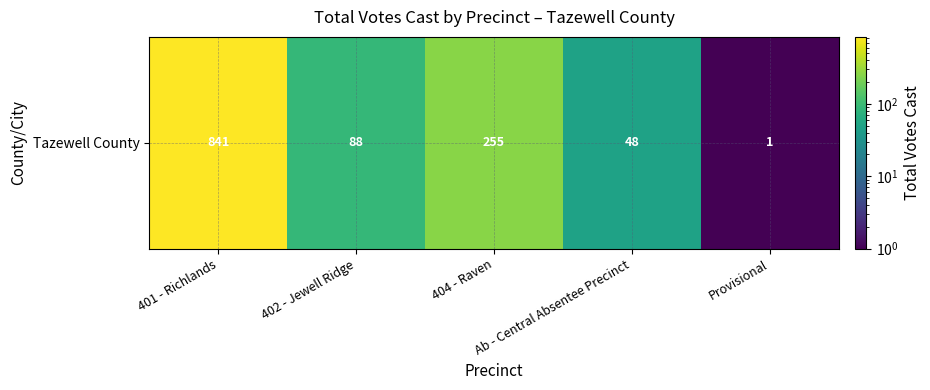

List the labels in order of value, smallest first.

Provisional, Ab - Central Absentee Precinct, 402 - Jewell Ridge, 404 - Raven, 401 - Richlands